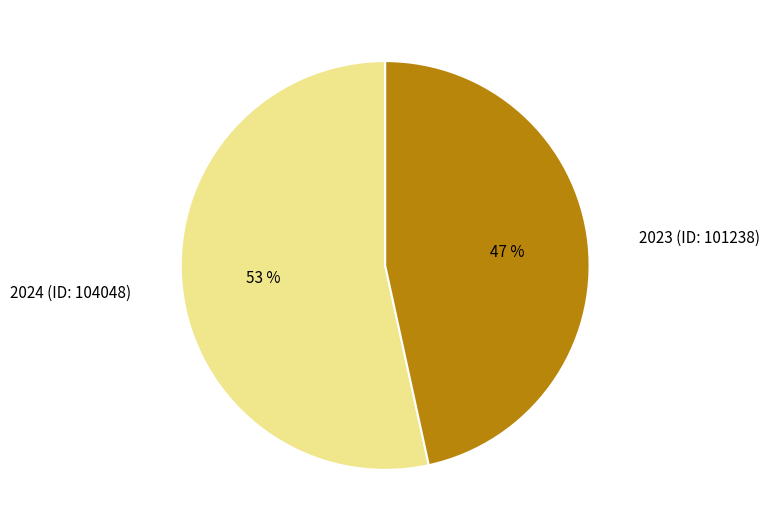

Is it true that 2024 (ID: 104048) is 53% of the pie?

True